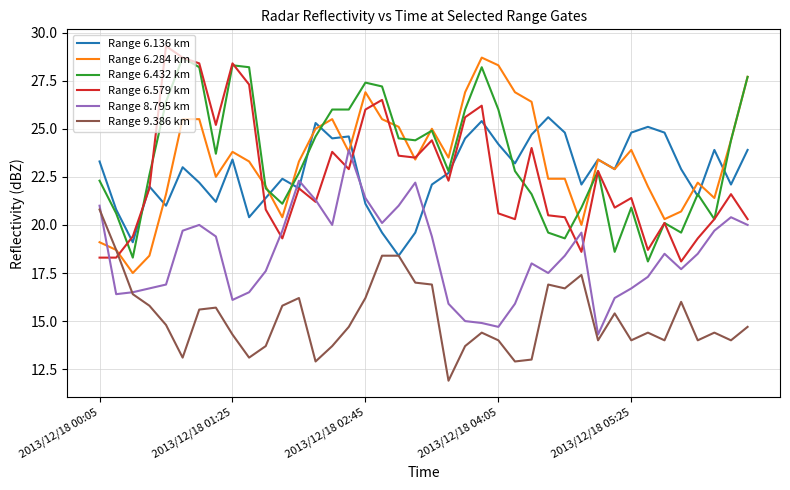

What is the minimum value shown in the chart?

11.9